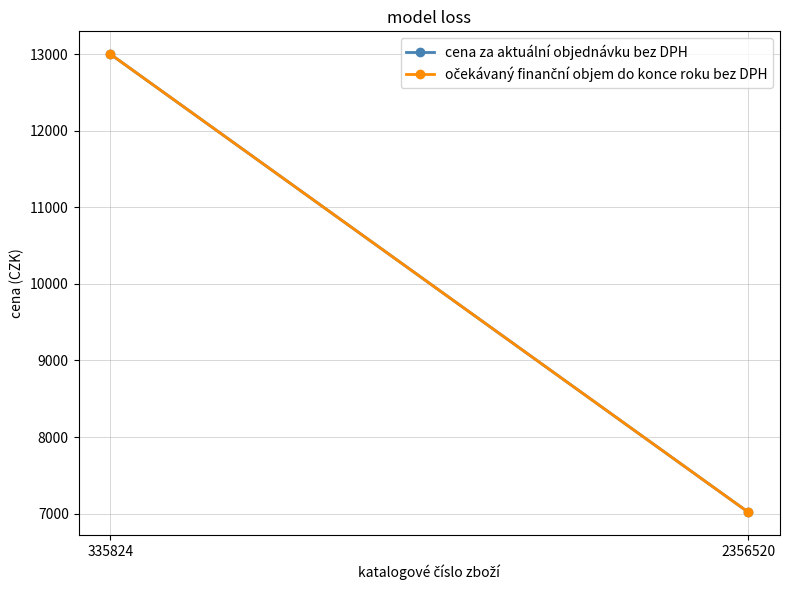

How many categories are shown in the chart?

2